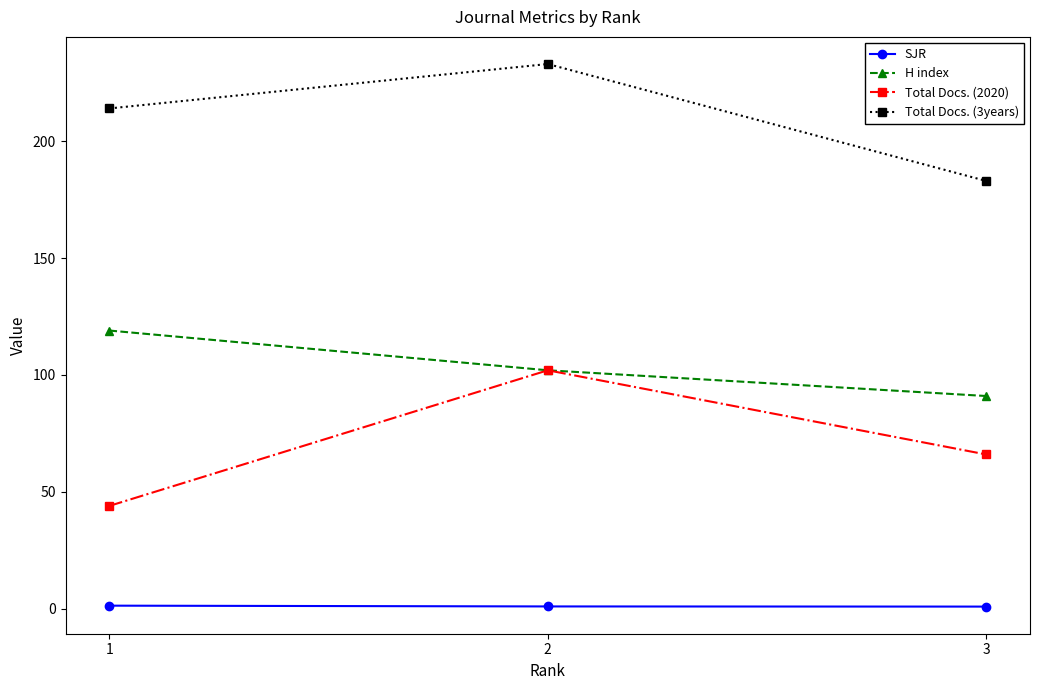

Which category has the lowest value in the H index series?

3